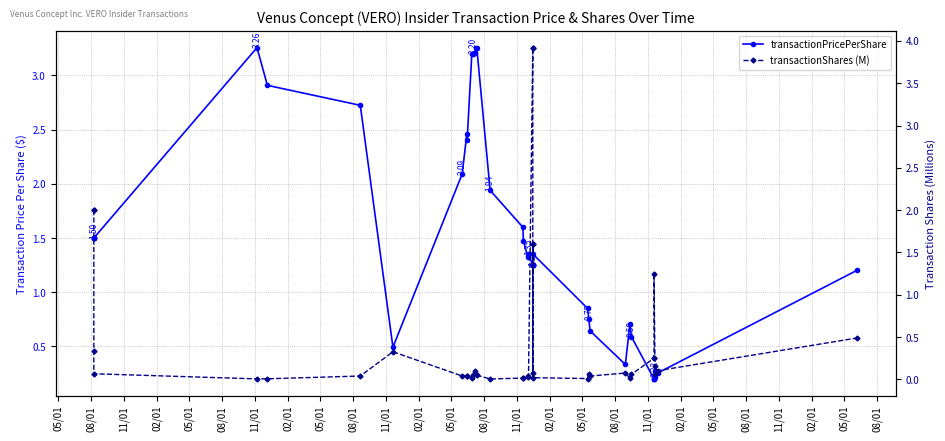

What is the sum of all transactionPricePerShare values?

60.2